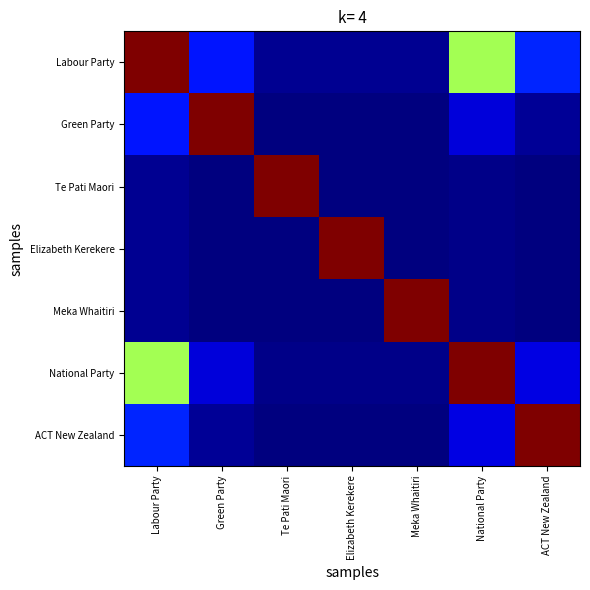

Between Elizabeth Kerekere and Labour Party, which is larger?

Labour Party